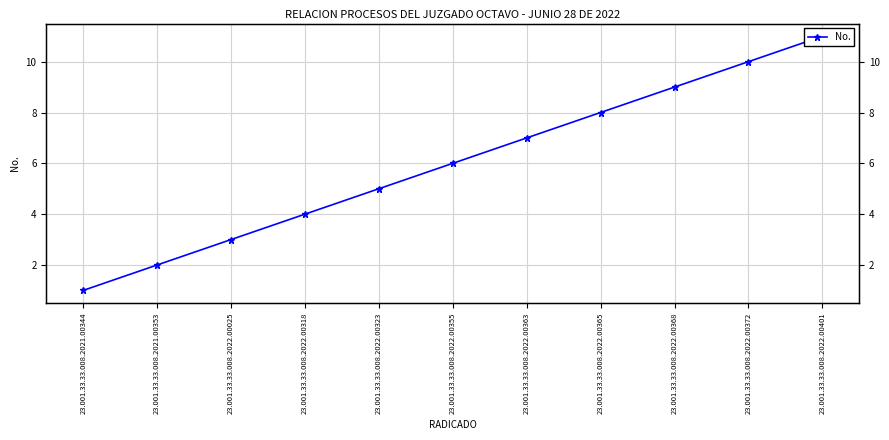

At which label does the data first exceed 6?

23.001.33.33.008.2022.00363